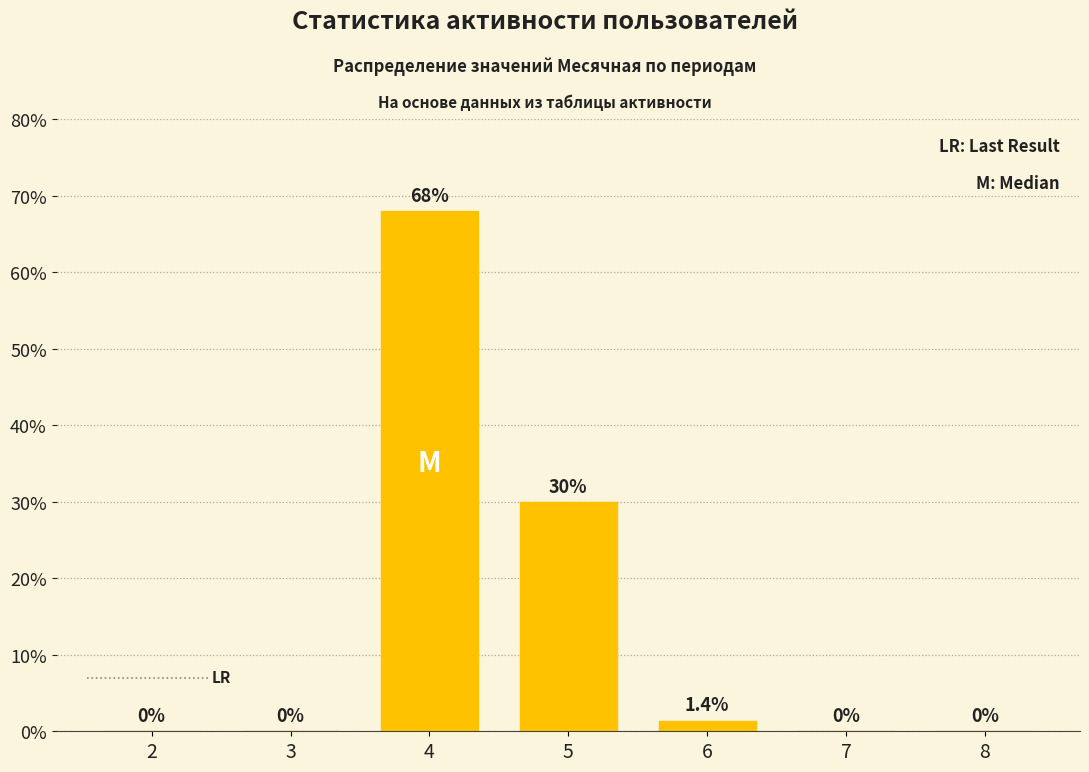

True or false: the data shows -44.5 at 3.

False